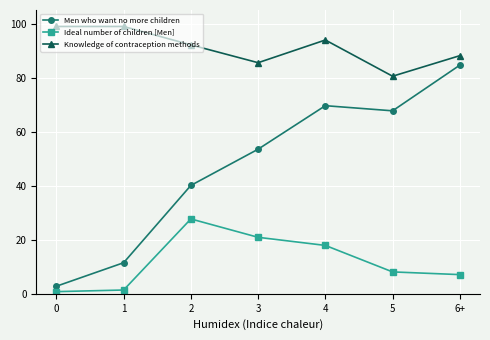

Reading right to left, extract all data points from this chart.

Men who want no more children: 6+=84.6	5=67.7	4=69.6	3=53.5	2=40.1	1=11.5	0=2.8
Ideal number of children [Men]: 6+=7.1	5=8.1	4=17.9	3=20.9	2=27.7	1=1.4	0=0.8
Knowledge of contraception methods: 6+=88.1	5=80.5	4=93.9	3=85.5	2=92.1	1=98.9	0=98.9